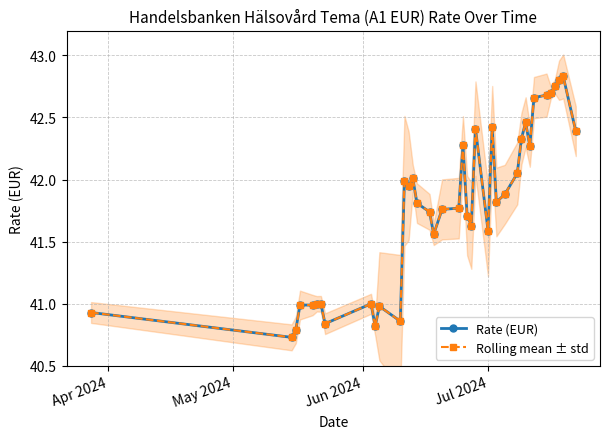

What is the minimum value for Rolling mean ± std?

40.7